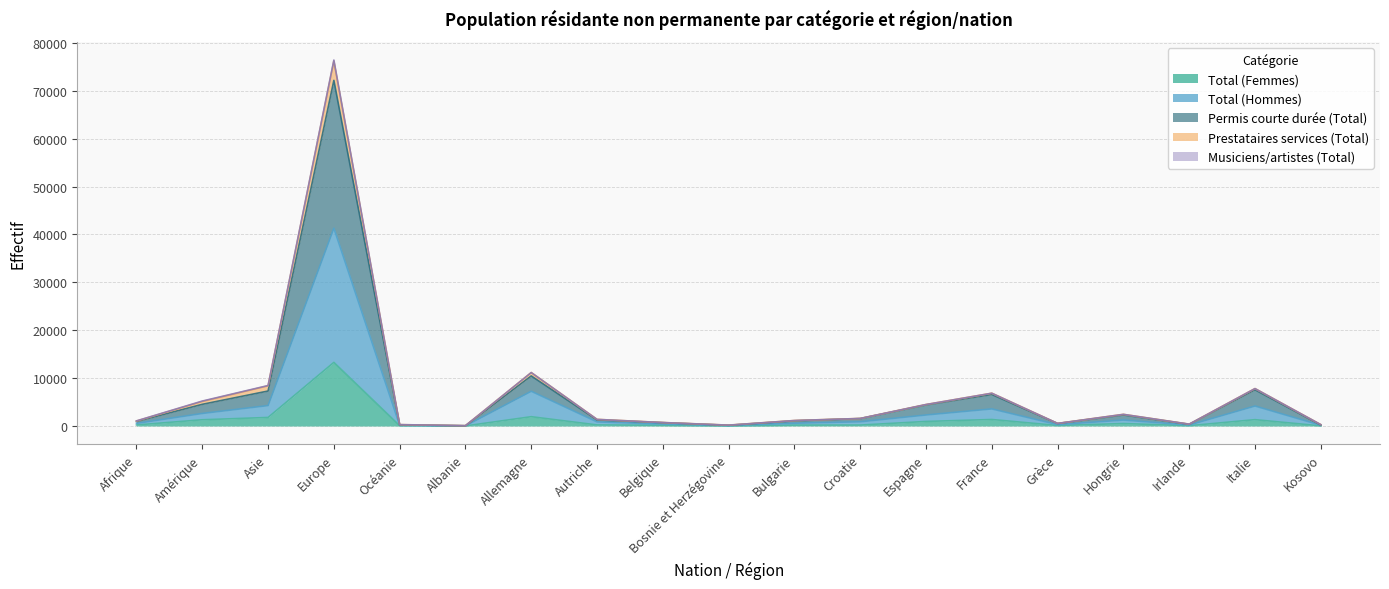

Which category has the highest value in the Total (Femmes) series?

Europe